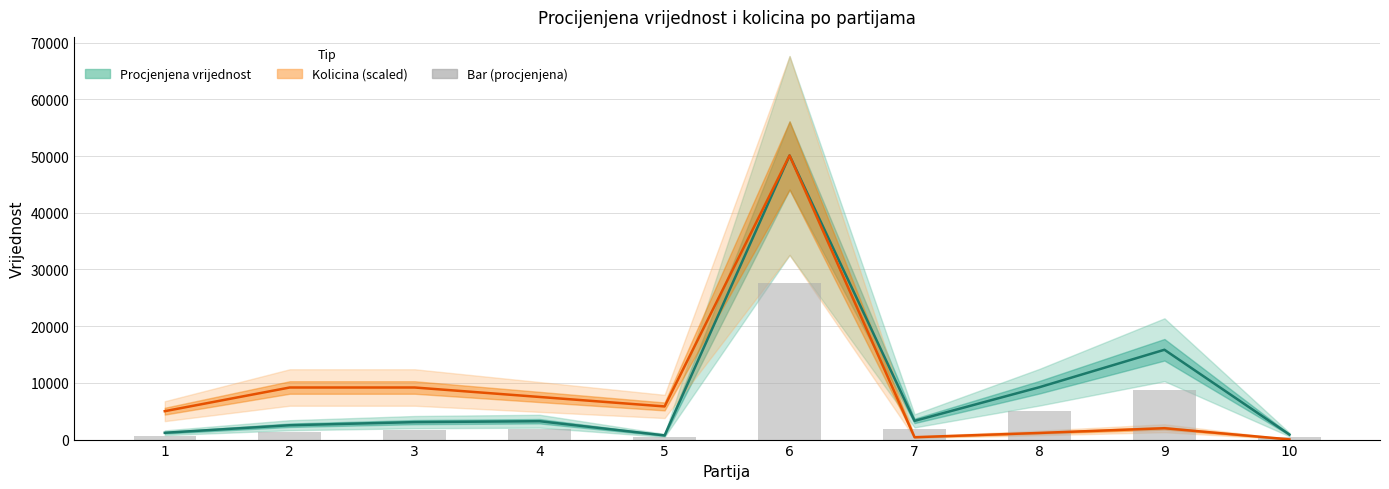

Is the value of Procjenjena vrijednost at 4 greater than the value of Kolicina (scaled) at 7?

Yes